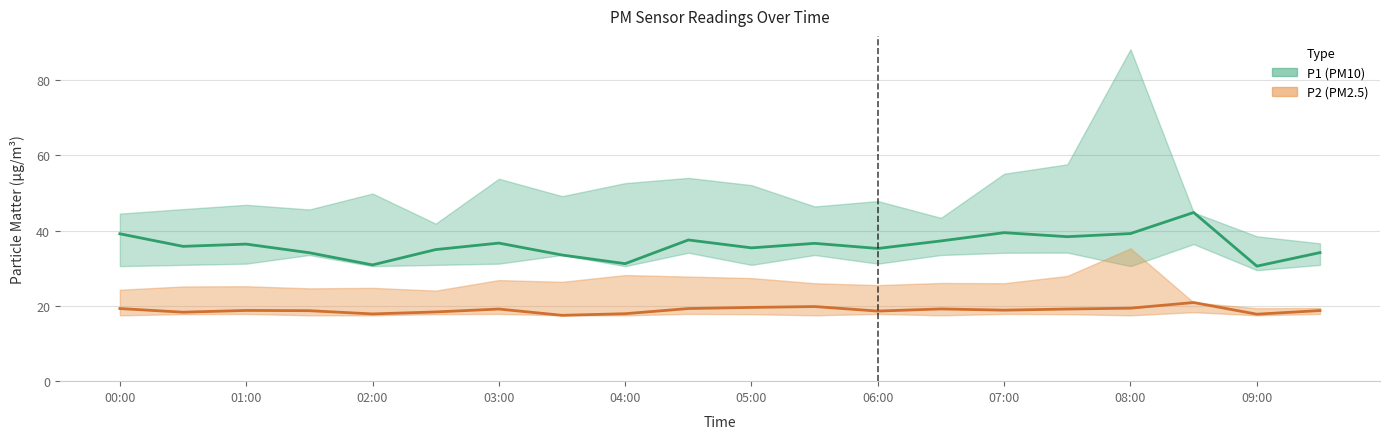

What is the approximate value of P1_lower at 01:00?

31.2